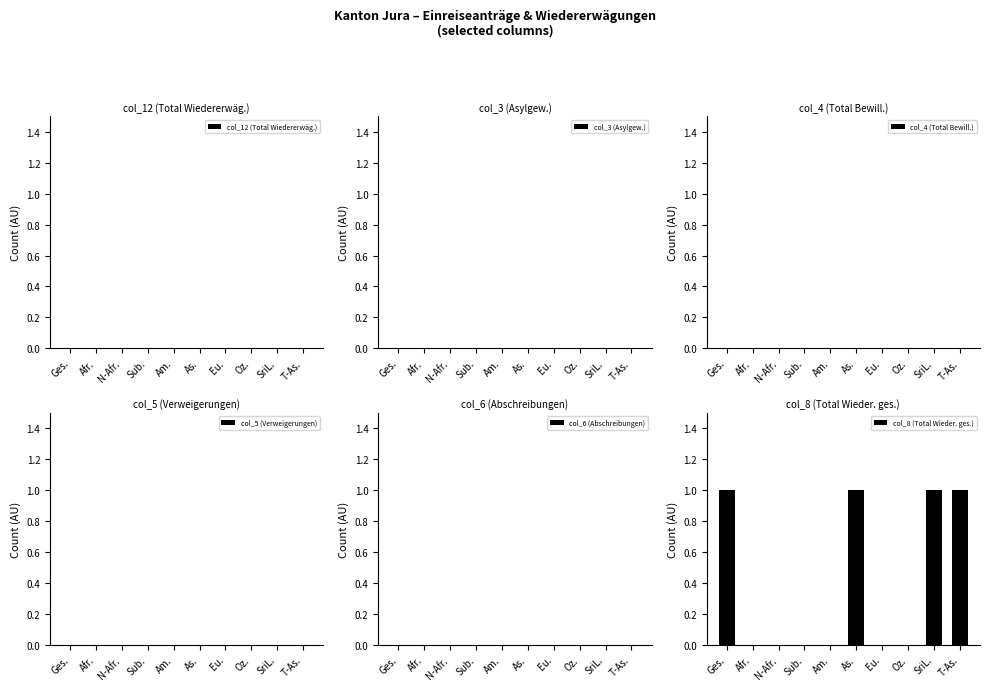

The chart shows a value of 1 at Ges.. True or false?

True